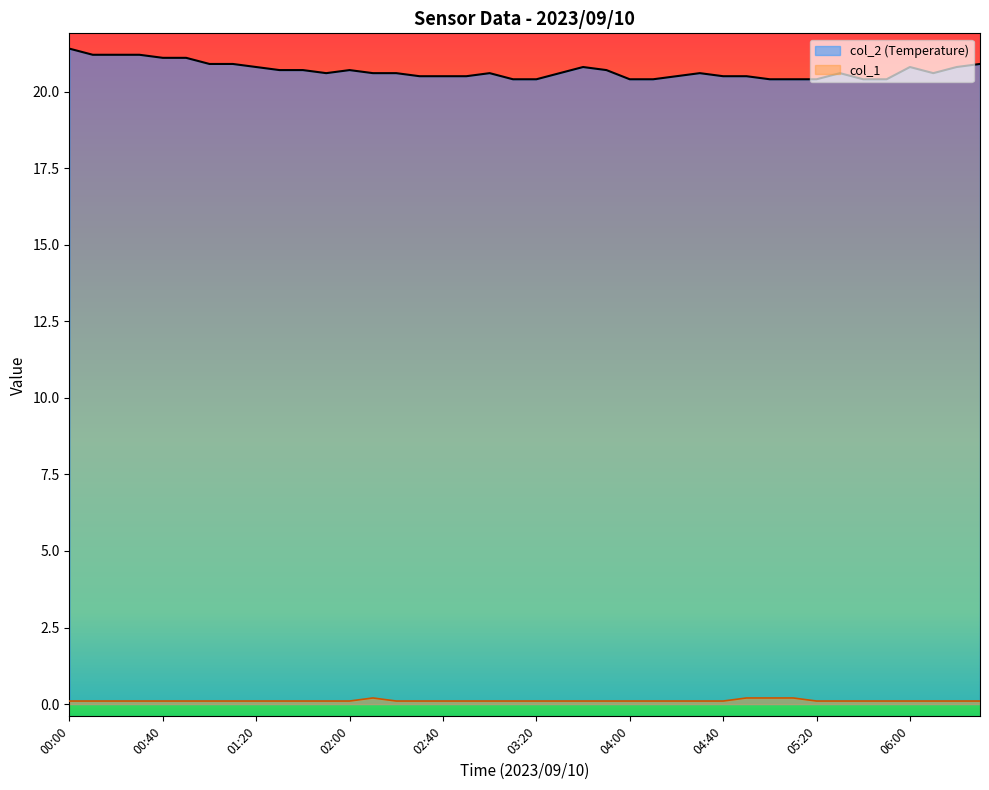

True or false: col_1 and col_2 (Temperature) intersect in this chart.

False